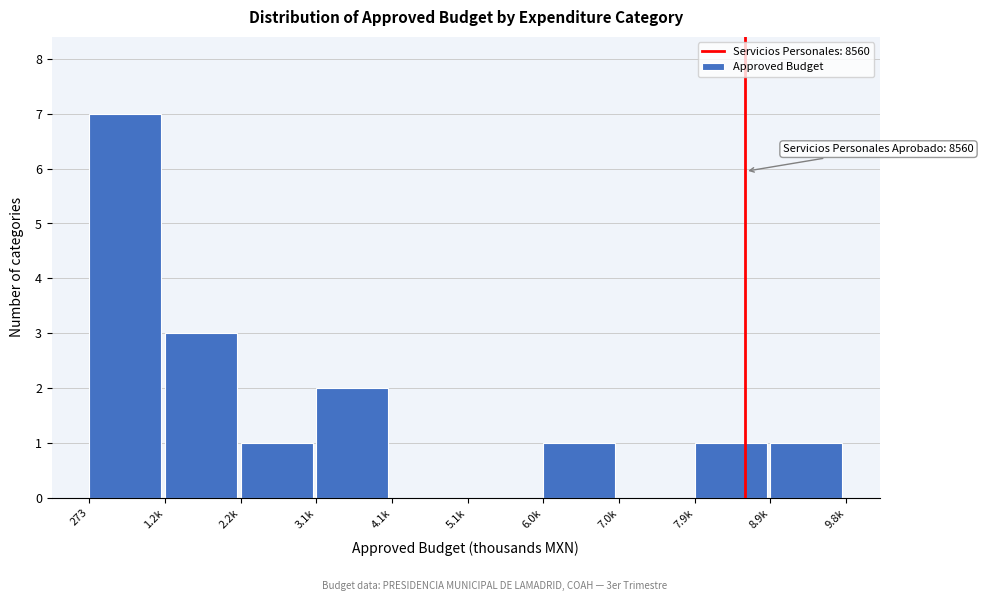

Reading left to right, what are all the values shown in this chart?

273=7	1.2k=3	2.2k=1	3.1k=2	4.1k=0	5.1k=0	6.0k=1	7.0k=0	7.9k=1	8.9k=1